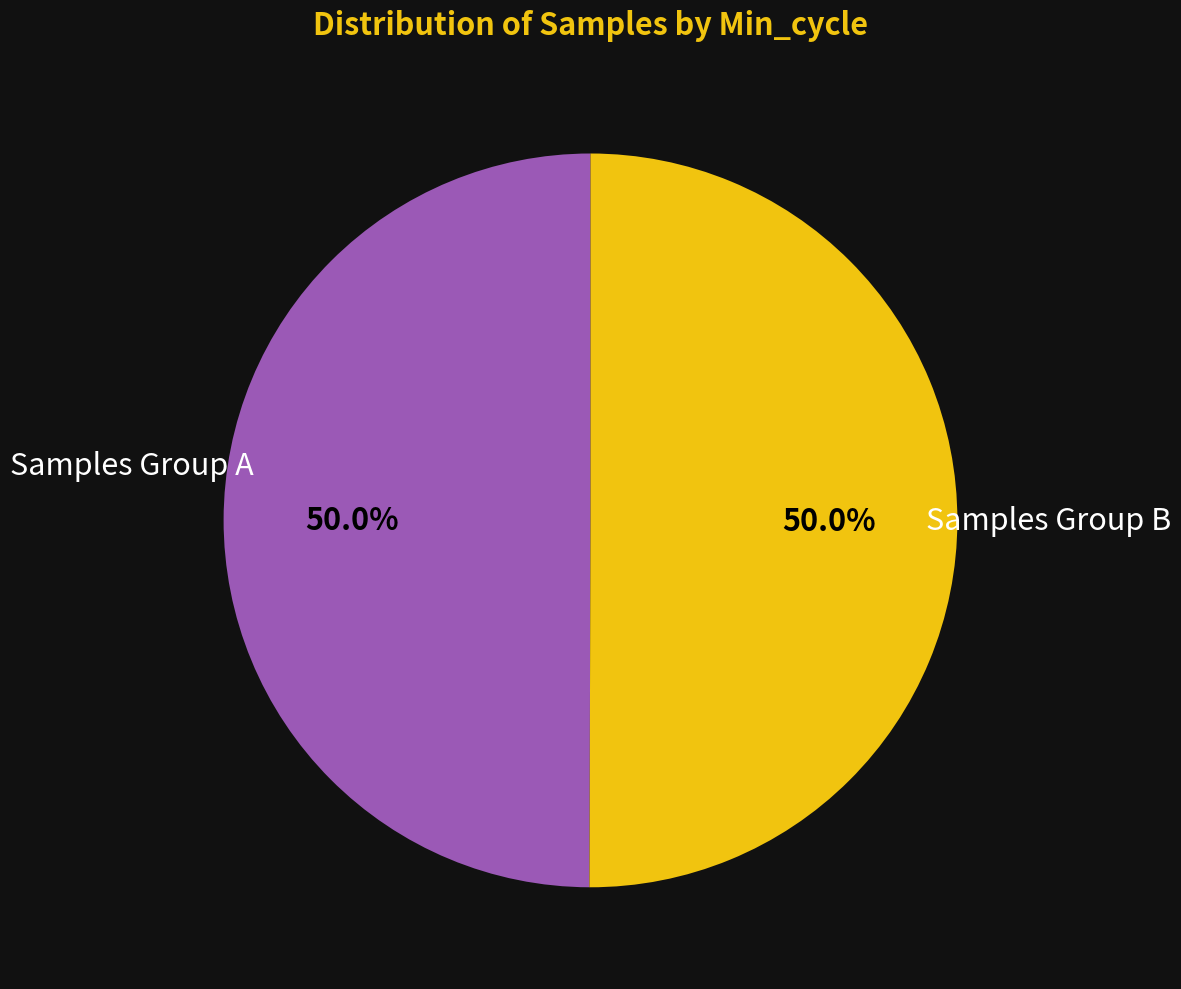

What is the ratio of the value at Samples Group A to the value at Samples Group B?

1.0